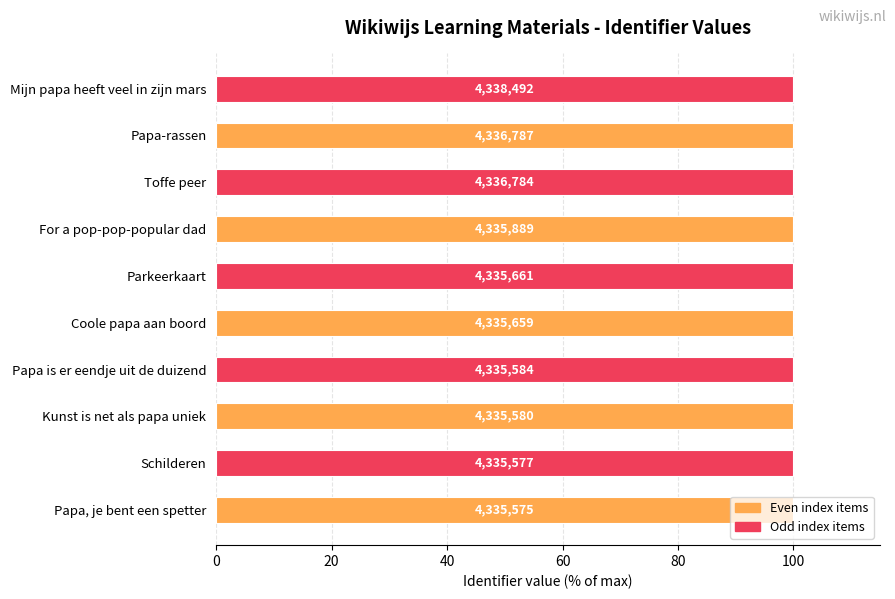

Does the chart contain any negative values?

No